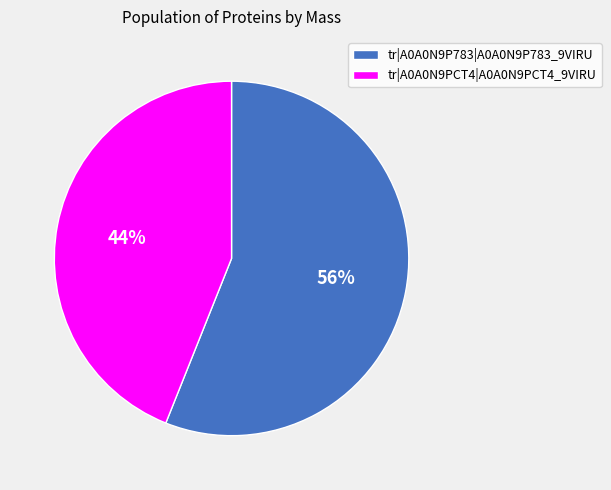

Which has a higher value, tr|A0A0N9P783|A0A0N9P783_9VIRU or tr|A0A0N9PCT4|A0A0N9PCT4_9VIRU?

tr|A0A0N9P783|A0A0N9P783_9VIRU